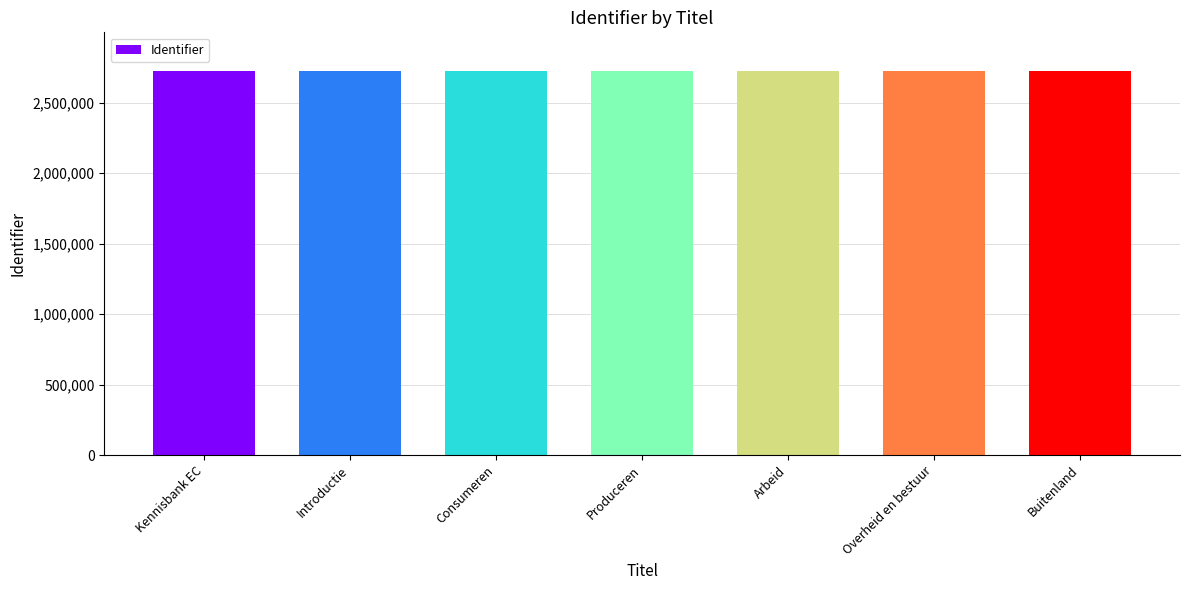

What is the sum of the values at Consumeren and Arbeid?

5453314